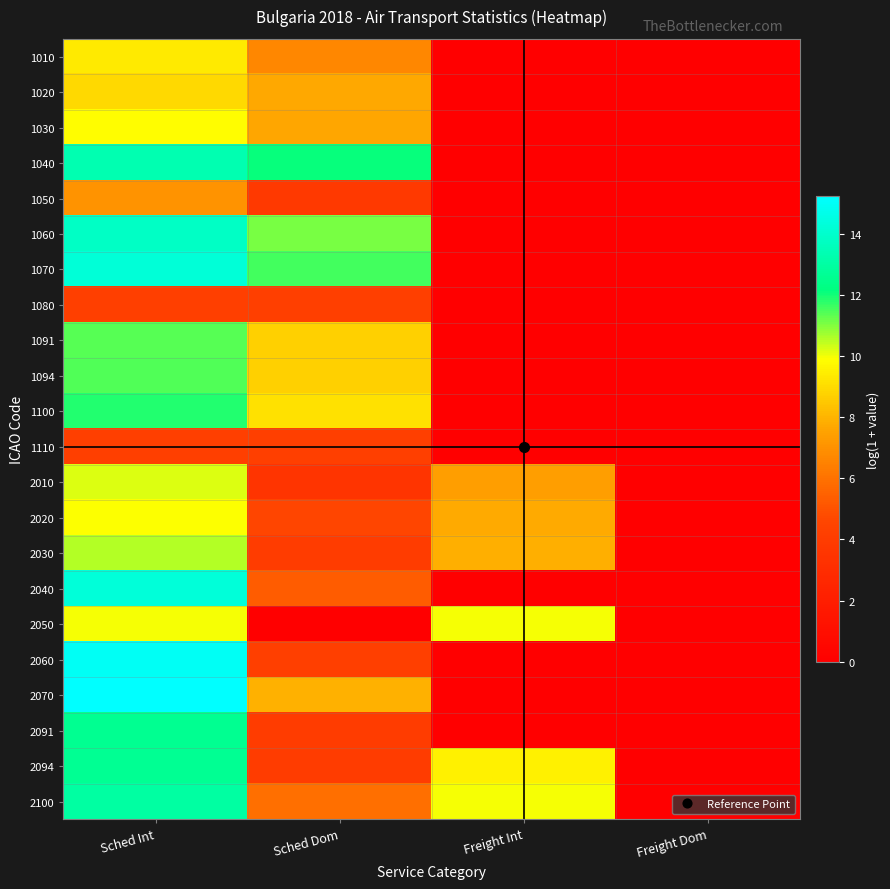

At which category does the chart reach its minimum across all series?

Freight Int